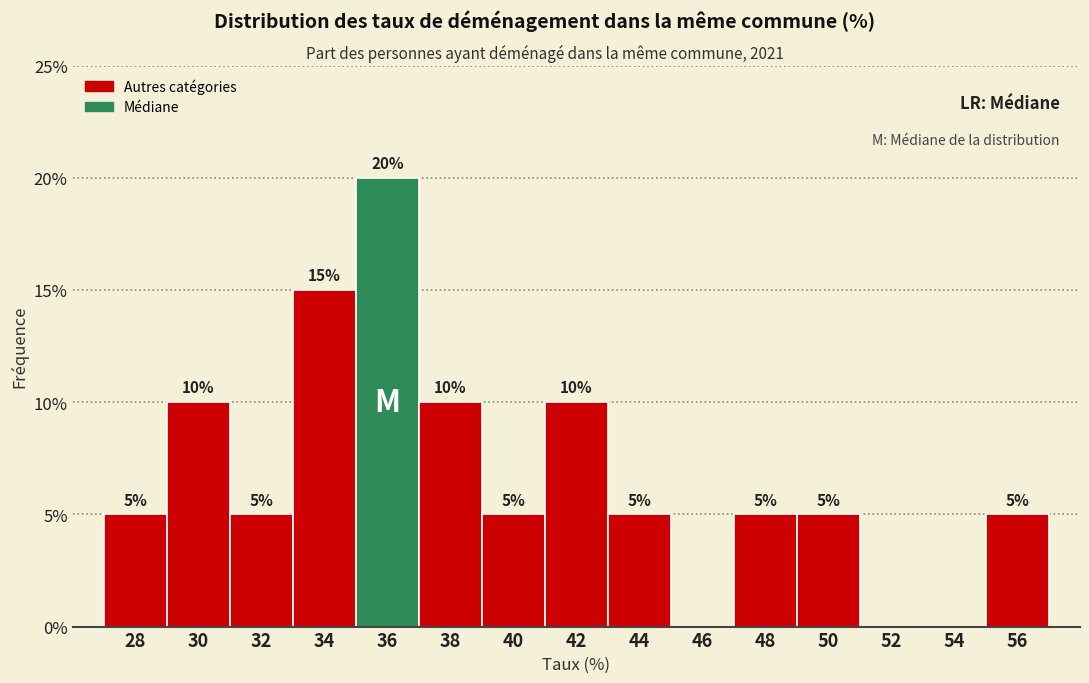

Reading right to left, what are all the values shown in this chart?

56=5	54=0	52=0	50=5	48=5	46=0	44=5	42=10	40=5	38=10	36=20	34=15	32=5	30=10	28=5